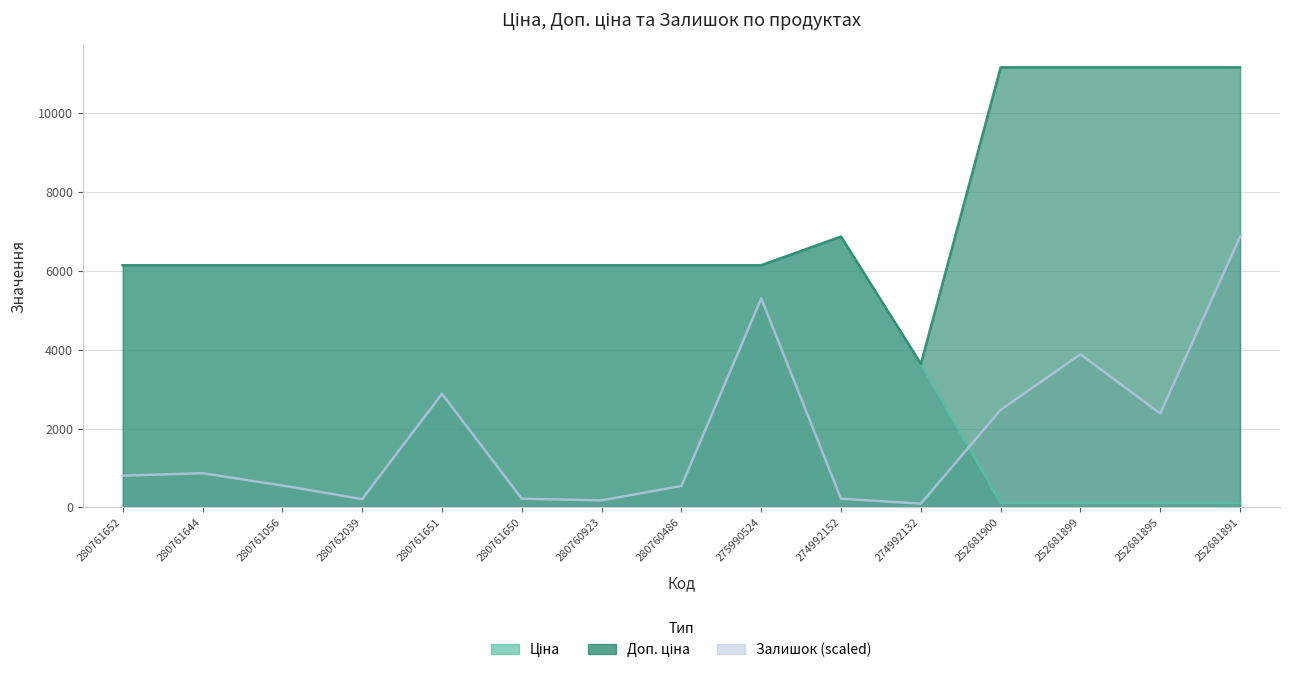

At which category does the chart reach its peak across all series?

252681900